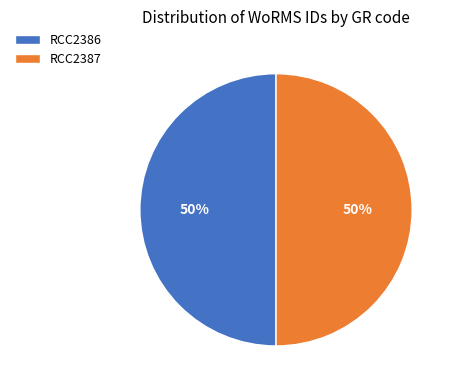

Count the number of slices in the pie.

2